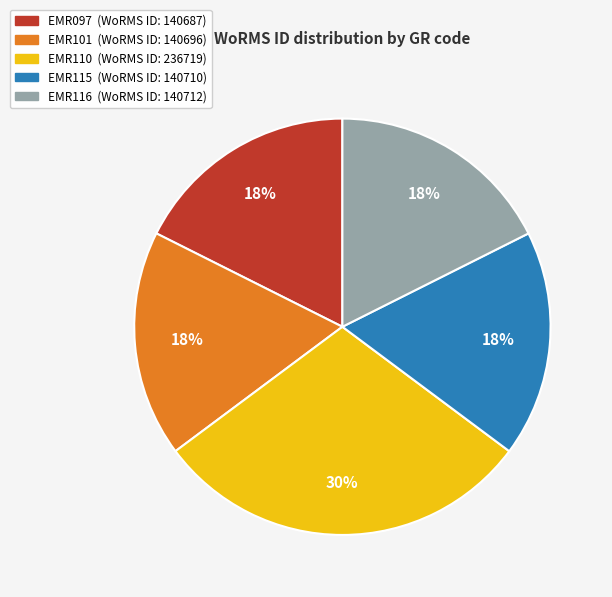

Which slice is the largest?

EMR110